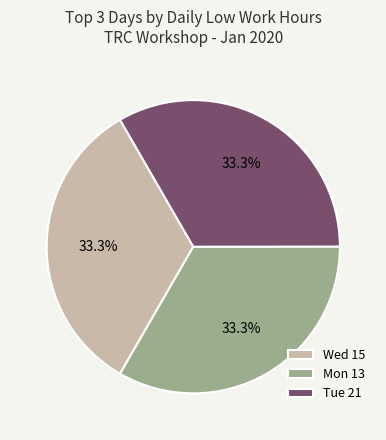

Is the sum of Wed 15 and Mon 13 greater than half?

Yes